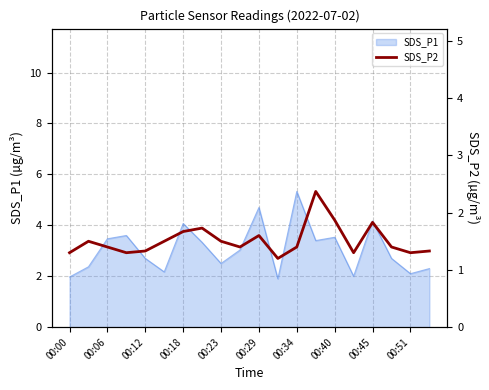

The value of SDS_P1 at 00:06 is 0.7. True or false?

False